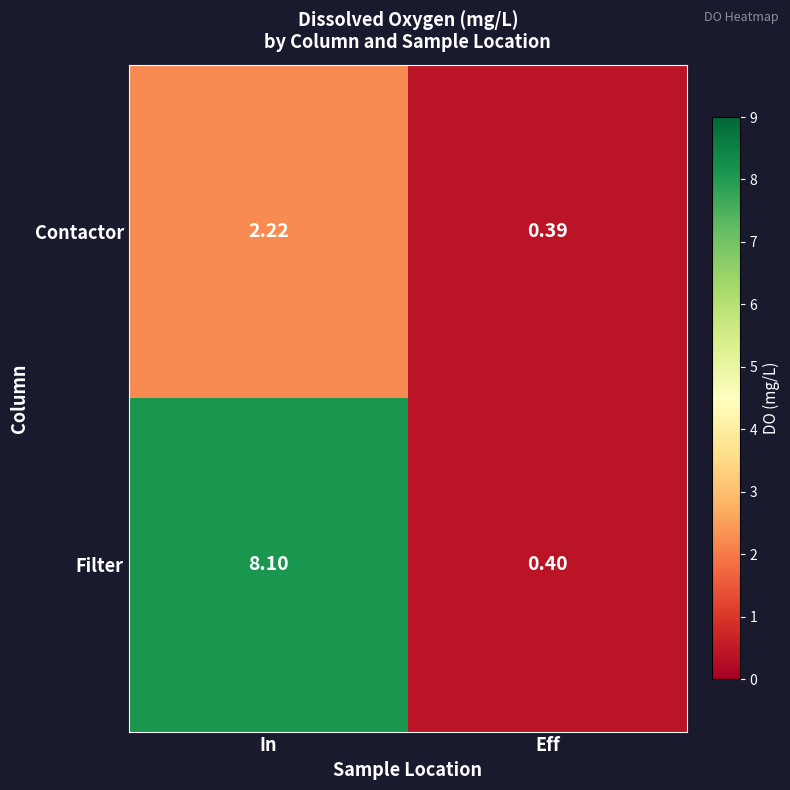

At In, list the series in order from largest to smallest.

Filter, Contactor